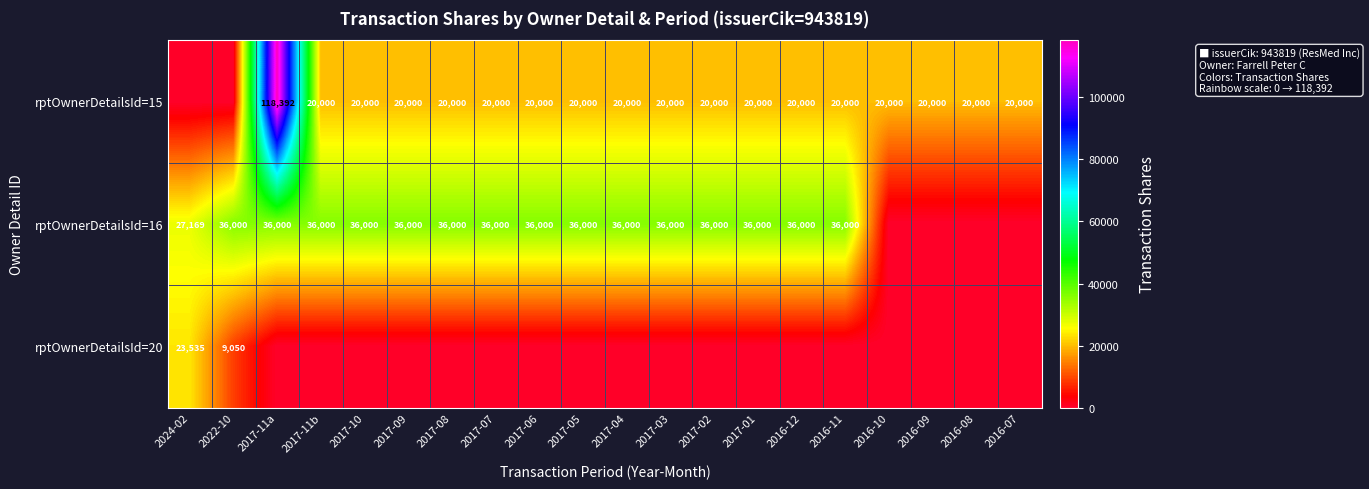

The rptOwnerDetailsId=16 series shows 36000 at 2017-07. True or false?

True